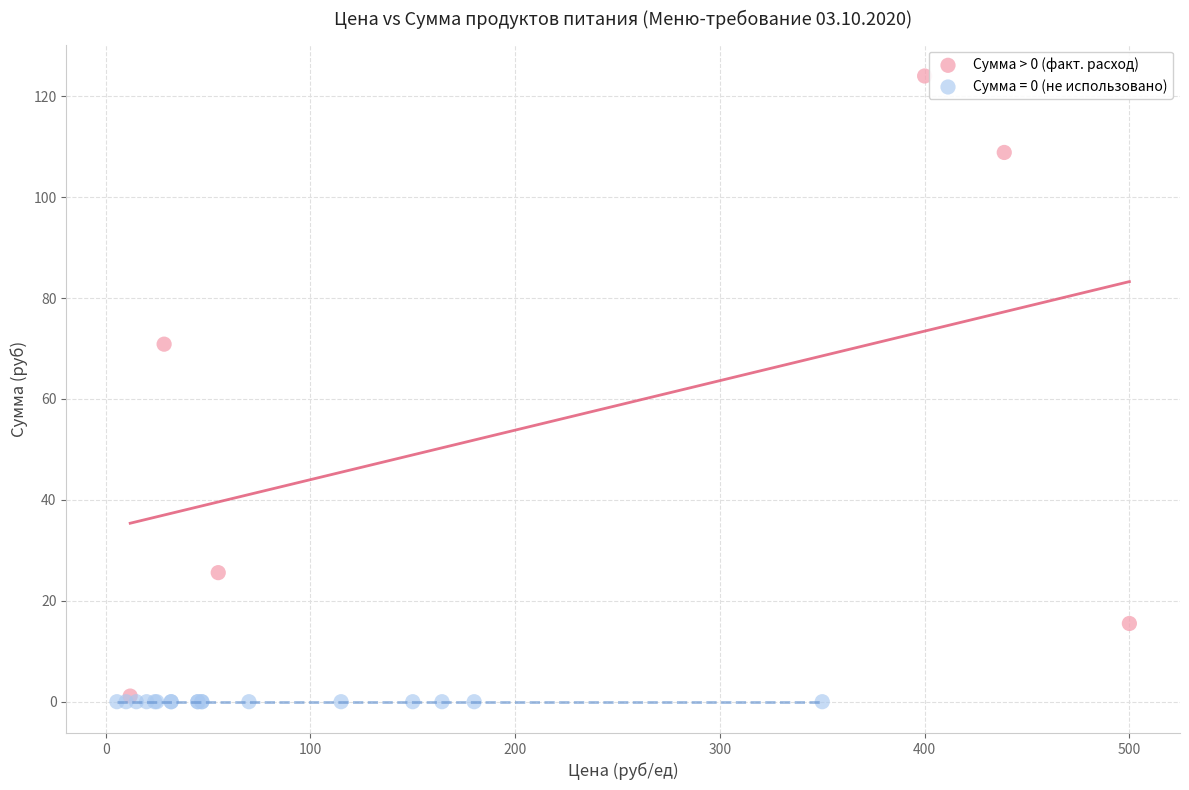

Which series contains the highest Y value?

Сумма > 0 (факт. расход)